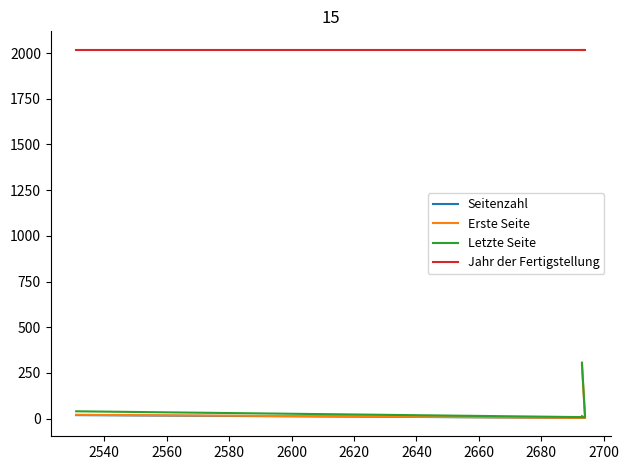

Is the value of Seitenzahl at 2560 greater than the value of Letzte Seite at 2520?

No